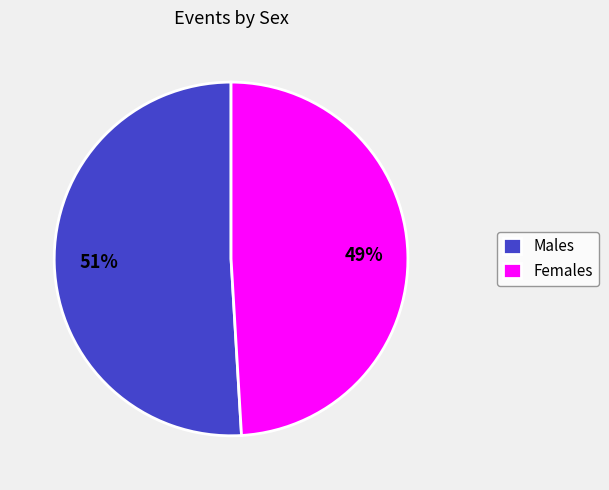

To the nearest percent, what is the difference between the Females and Males slice percentages?

2%